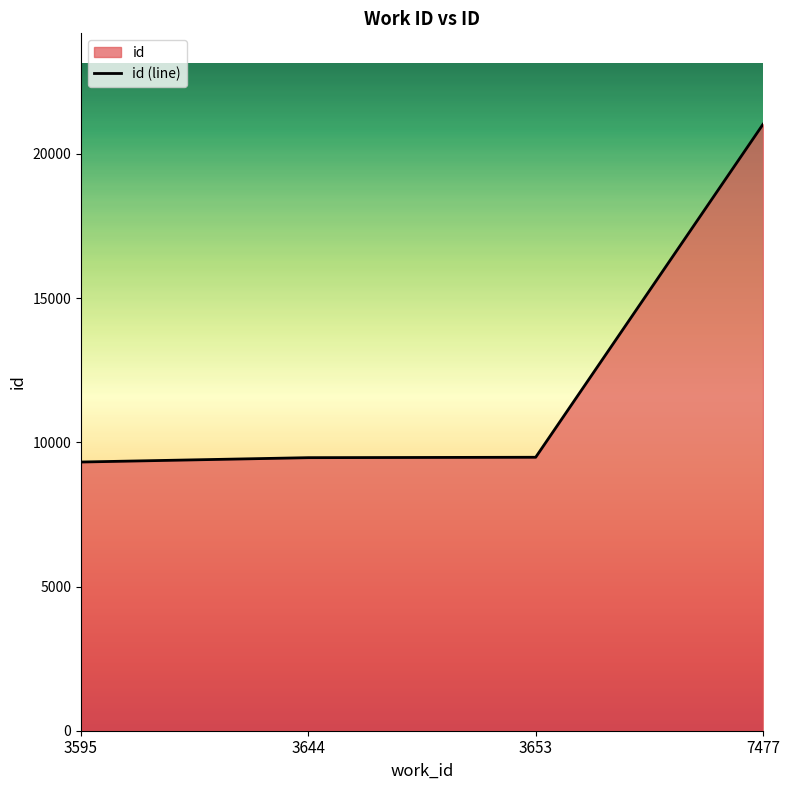

What is the value of the 4th point from the left?

21025